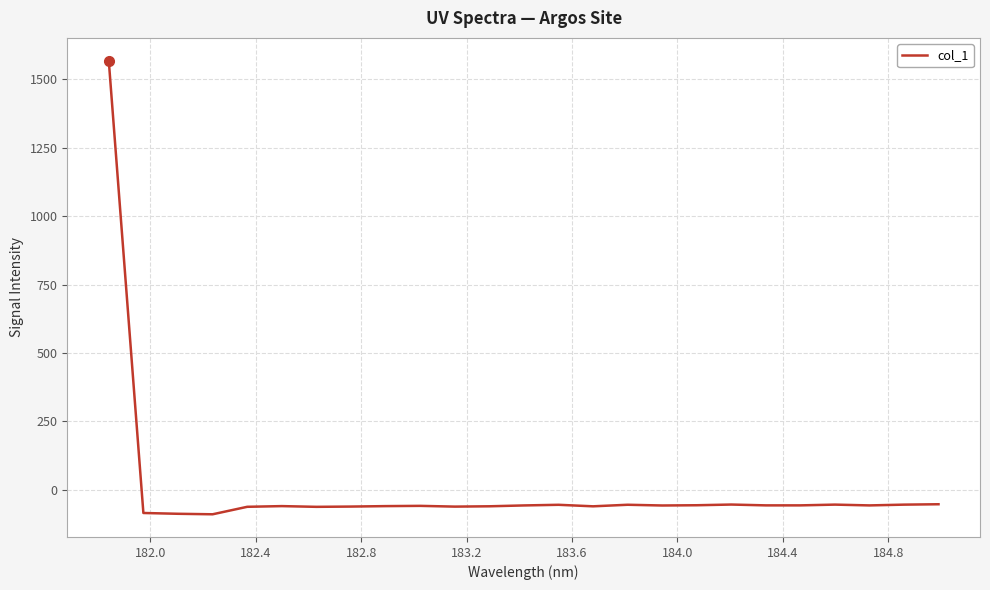

What is the difference between the maximum and minimum values?

1658.3